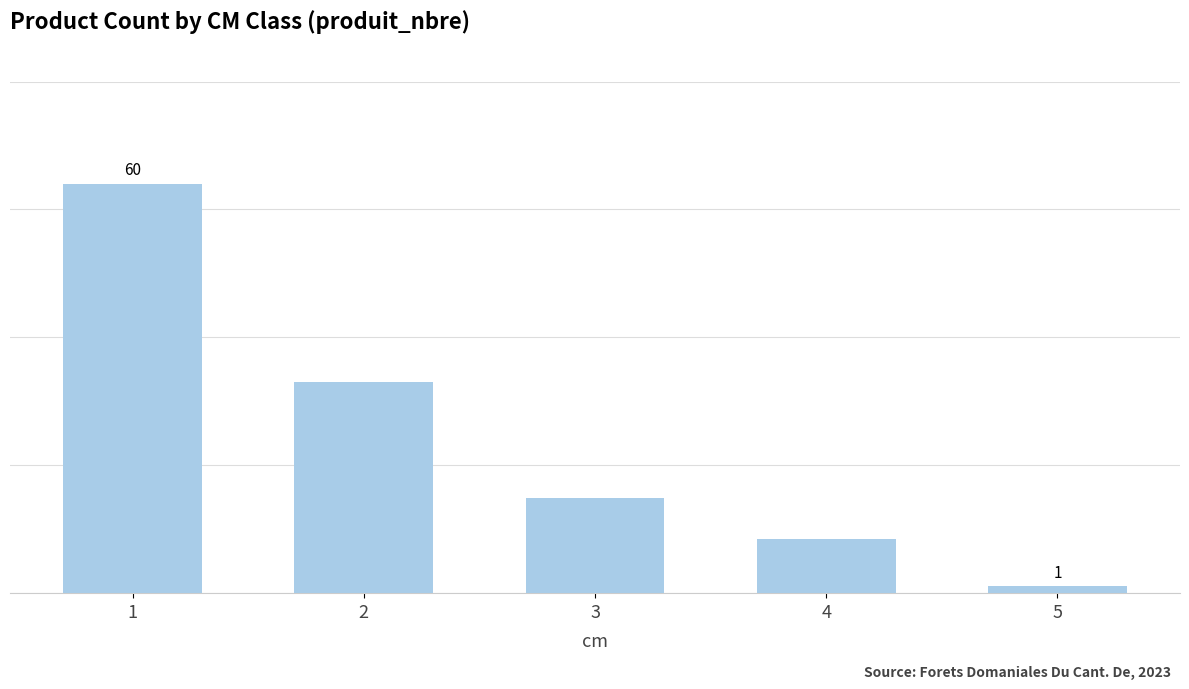

What is the sum of the values at 1 and 3?

74